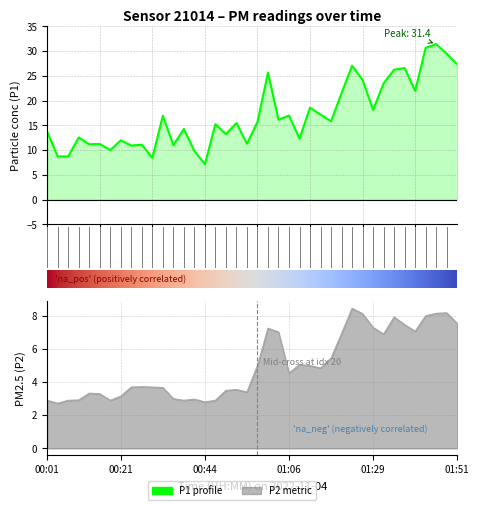

What position from the left is 01:26?

31